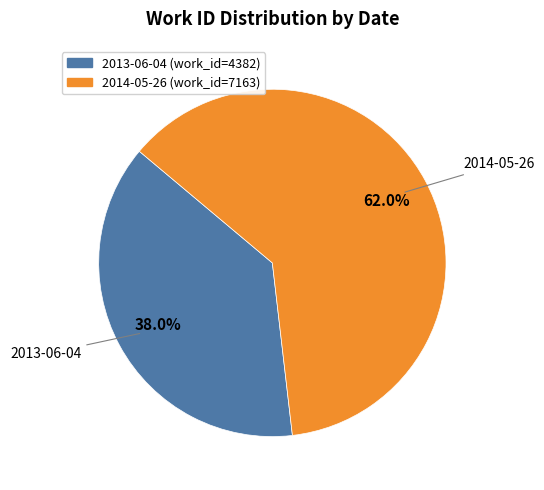

To the nearest percent, what is the difference between the largest and smallest slice percentages?

24%